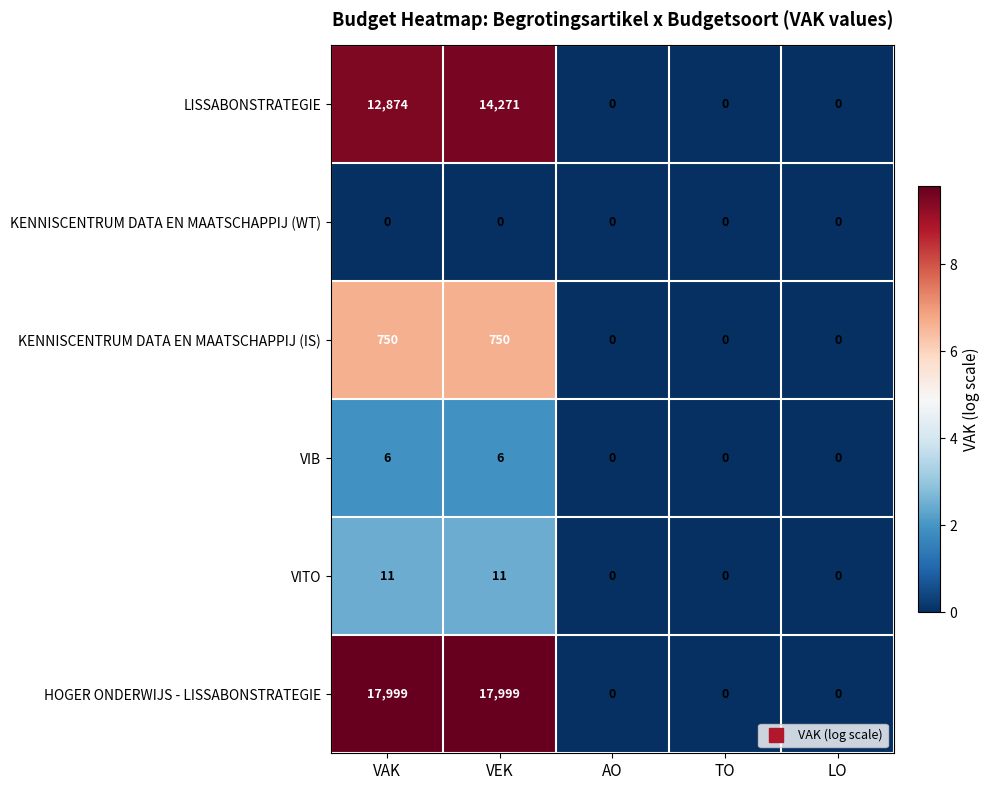

How many series are shown in this chart?

6